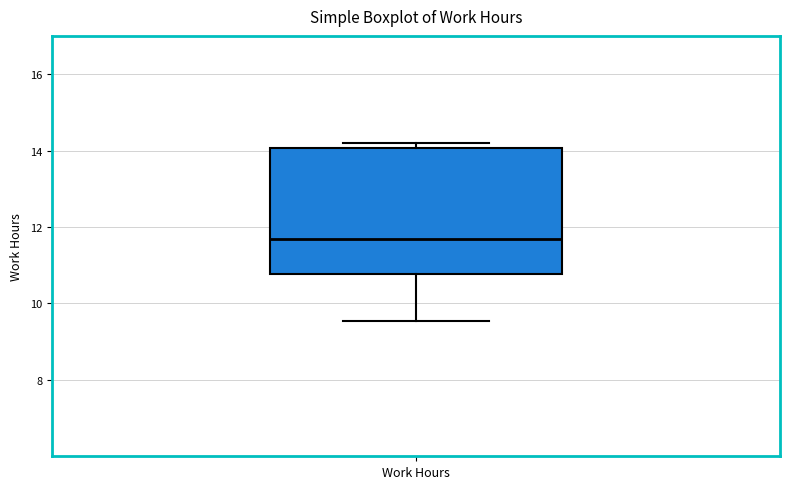

Transcribe this box plot: give where the median line is, the range the box spans, and where the two whiskers end, as read against the y-axis. The values are not printed on the chart, so give them approximately, as read against the axis.

median 11.6, box 10.8 to 14.0, whiskers 9.6 to 14.2